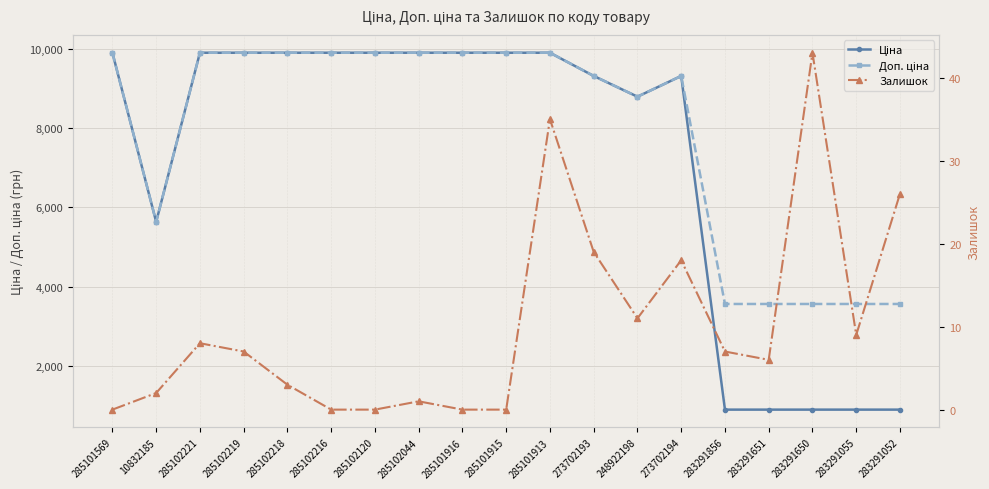

Reading left to right, what are all the values shown in this chart?

Ціна: 285101569=9908.5	10832185=5636.0	285102221=9908.5	285102219=9908.5	285102218=9908.5	285102216=9908.5	285102120=9908.5	285102044=9908.5	285101916=9908.5	285101915=9908.5	285101913=9908.5	273702193=9321.4	248922198=8797.6	273702194=9321.4	283291856=889.9	283291651=889.9	283291650=889.9	283291055=889.9	283291052=889.9
Доп. ціна: 285101569=9908.5	10832185=5636.0	285102221=9908.5	285102219=9908.5	285102218=9908.5	285102216=9908.5	285102120=9908.5	285102044=9908.5	285101916=9908.5	285101915=9908.5	285101913=9908.5	273702193=9321.4	248922198=8797.6	273702194=9321.4	283291856=3559.7	283291651=3559.7	283291650=3559.7	283291055=3559.7	283291052=3559.7
Залишок: 285101569=0.0	10832185=2.0	285102221=8.0	285102219=7.0	285102218=3.0	285102216=0.0	285102120=0.0	285102044=1.0	285101916=0.0	285101915=0.0	285101913=35.0	273702193=19.0	248922198=11.0	273702194=18.0	283291856=7.0	283291651=6.0	283291650=43.0	283291055=9.0	283291052=26.0